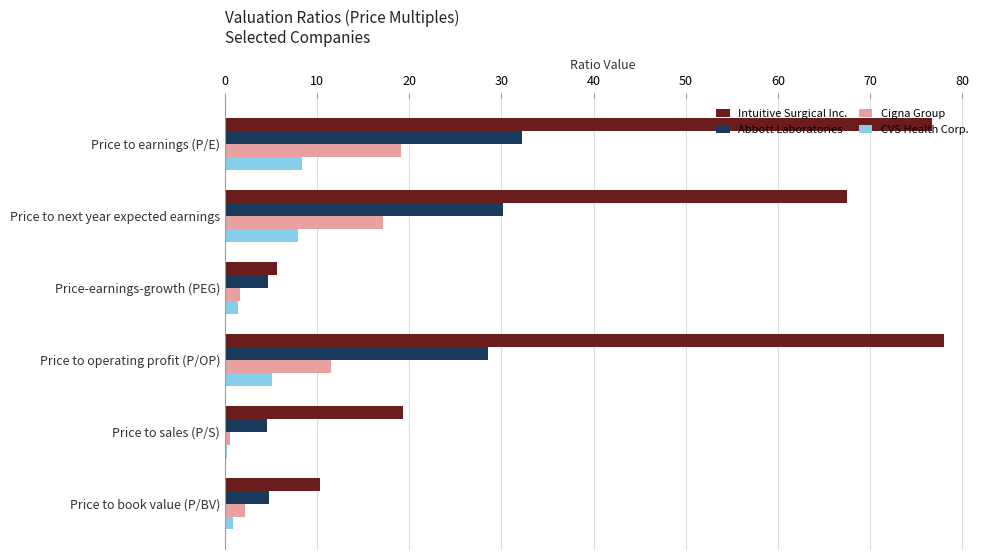

Where is Intuitive Surgical Inc. nearest to the value 41?

Price to sales (P/S)